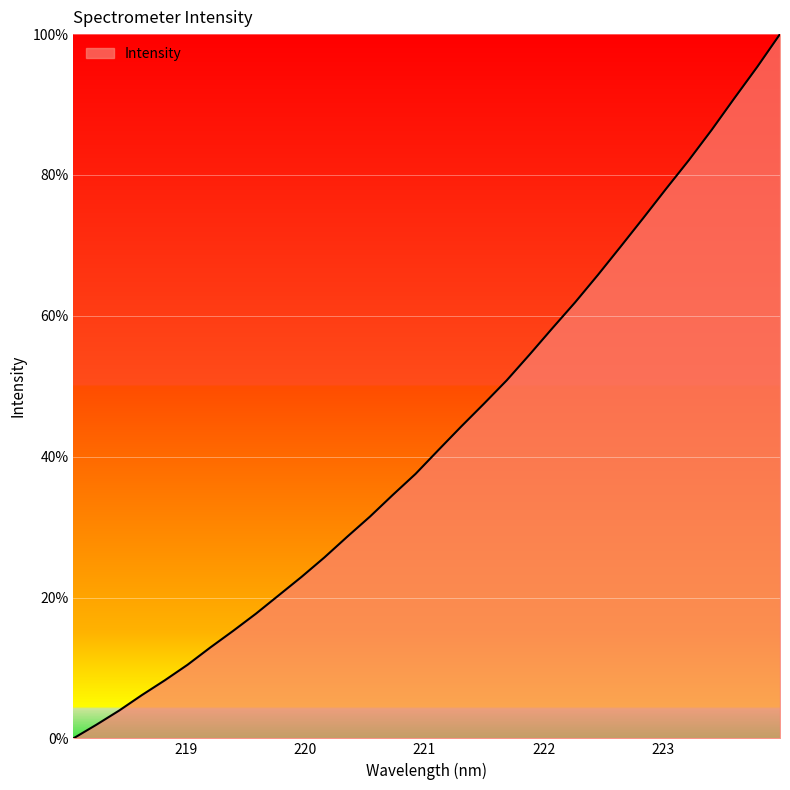

What is the difference between the maximum and minimum values?

100.0